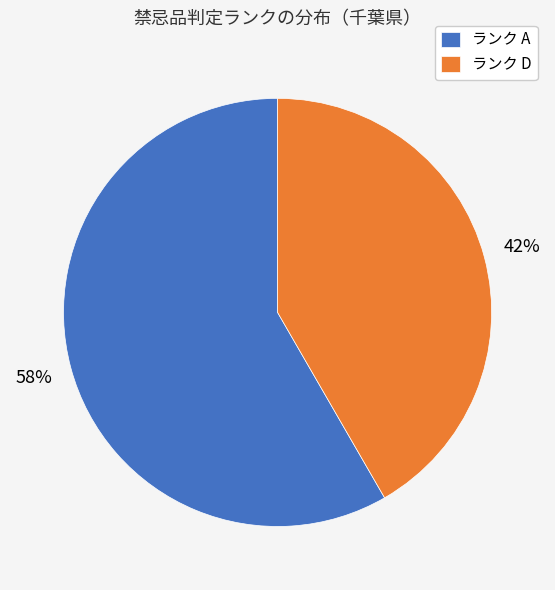

The ランク D slice represents 35% of the pie. True or false?

False